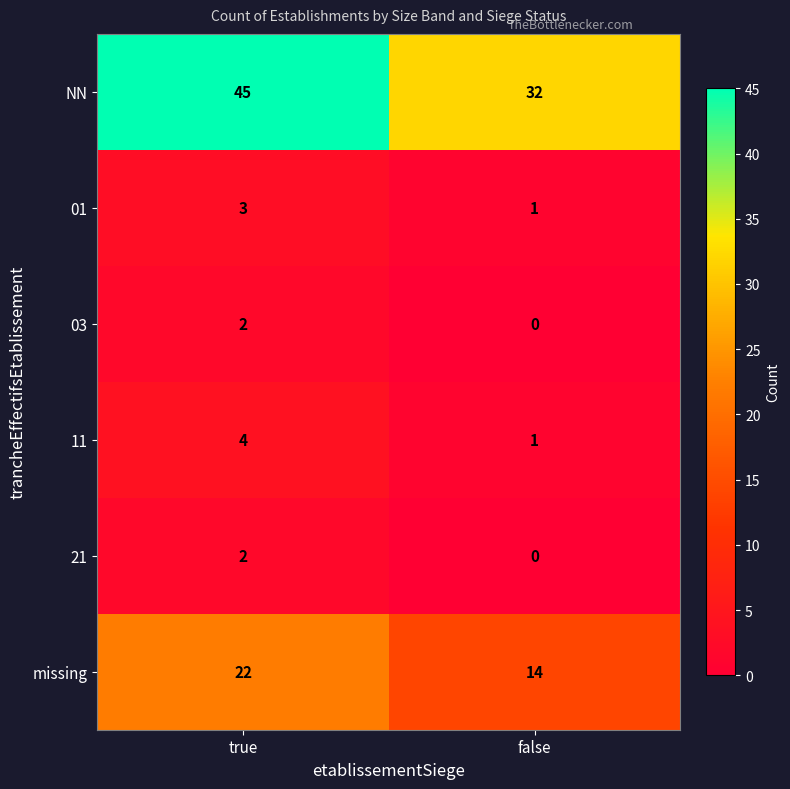

Which series has the widest spread of values?

NN